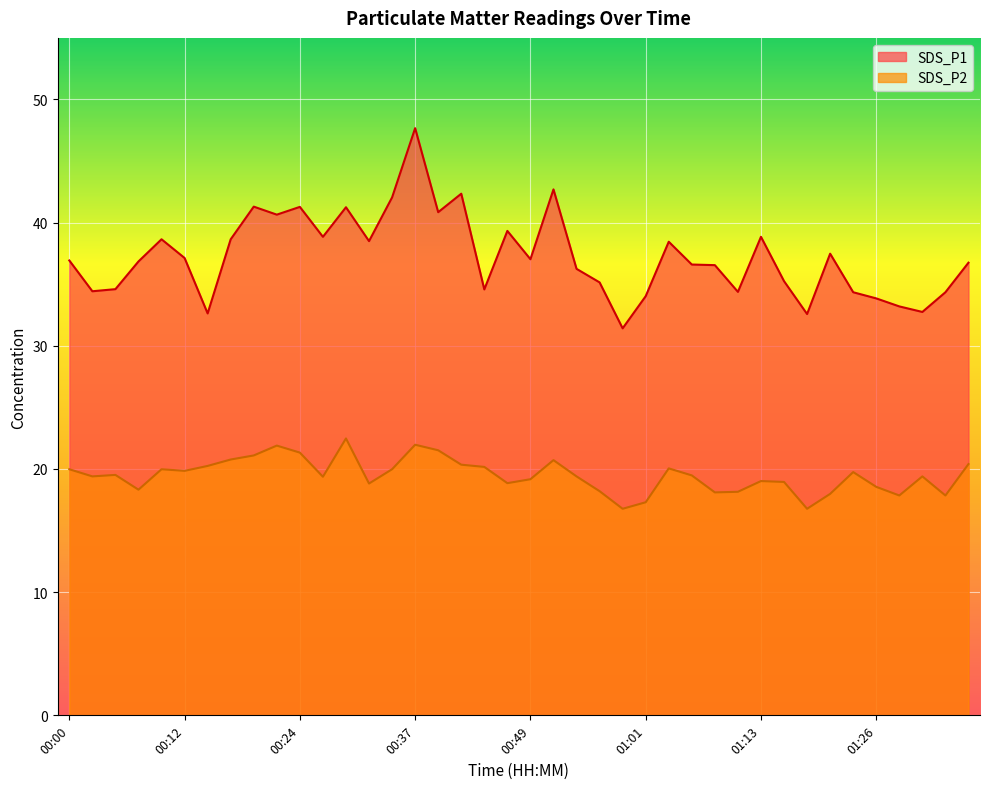

What is the difference between the maximum and minimum values in the SDS_P1 series?

16.2